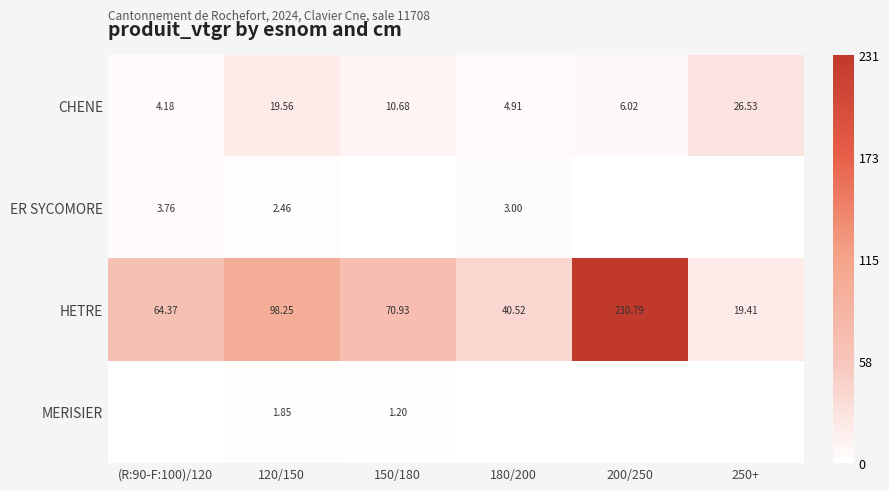

Rank the series at 120/150 from highest to lowest value.

HETRE, CHENE, ER SYCOMORE, MERISIER